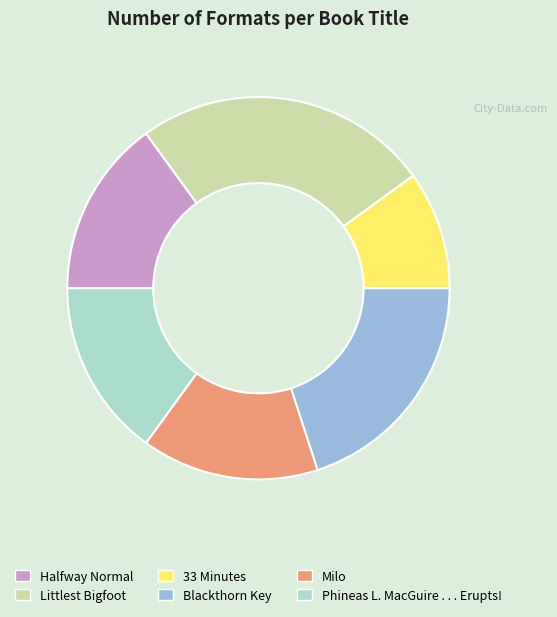

Combined, do Littlest Bigfoot and 33 Minutes account for over 50%?

No